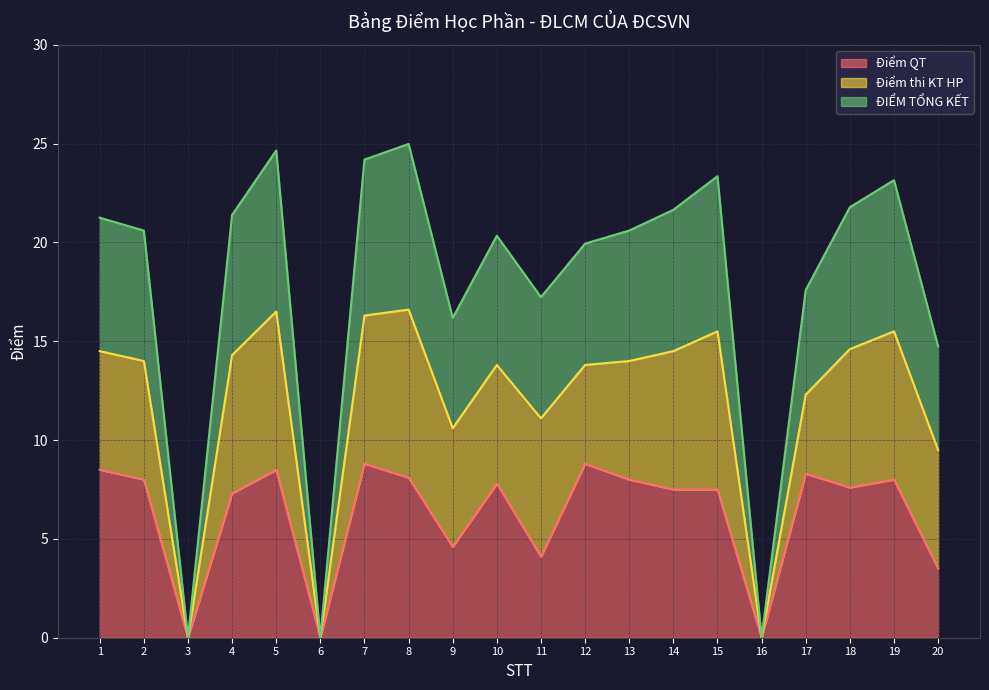

How many lines are shown in the chart?

3